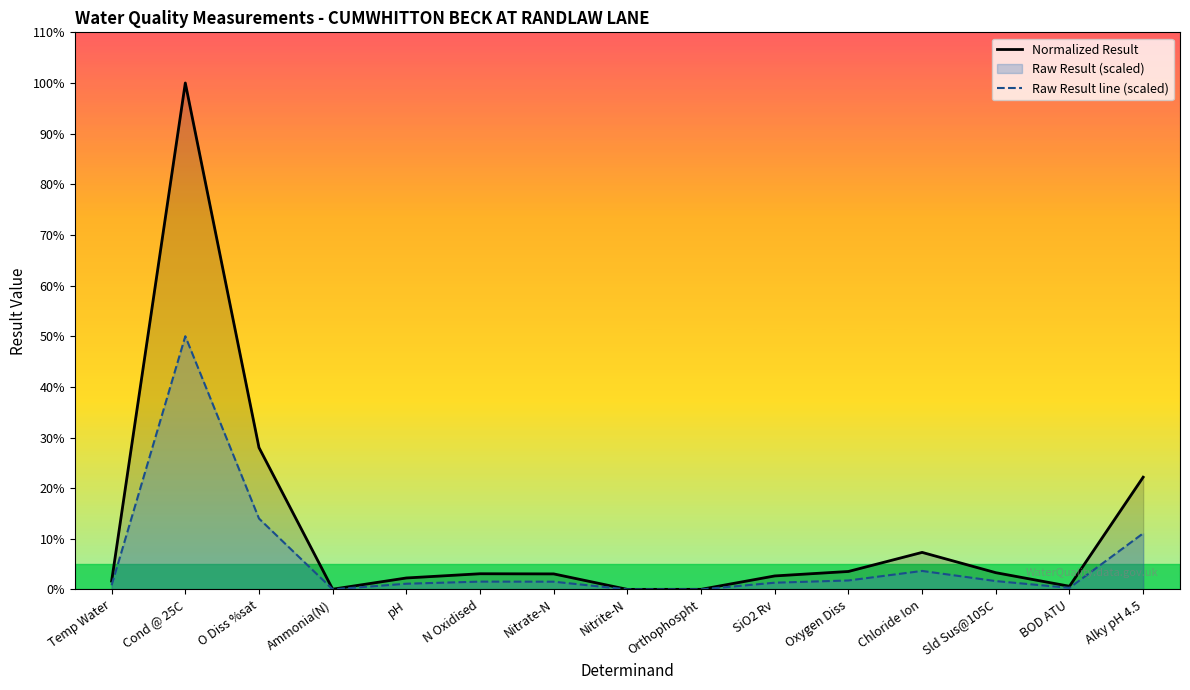

True or false: Normalized Result and Raw Result line (scaled) cross at least once.

False